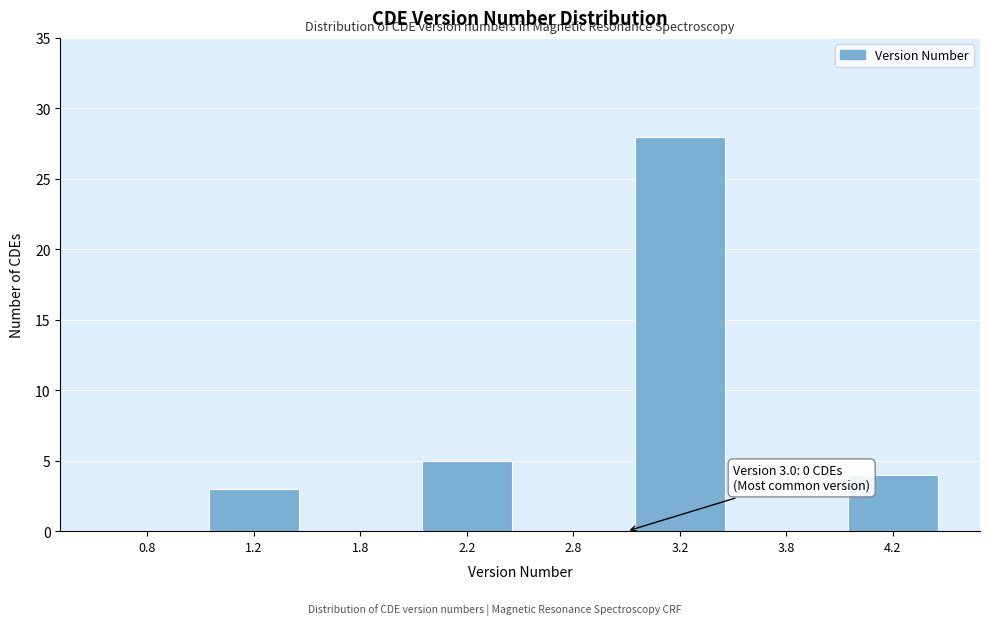

Reading left to right, list all the values displayed in this chart.

0.8=0	1.2=3	1.8=0	2.2=5	2.8=0	3.2=28	3.8=0	4.2=4